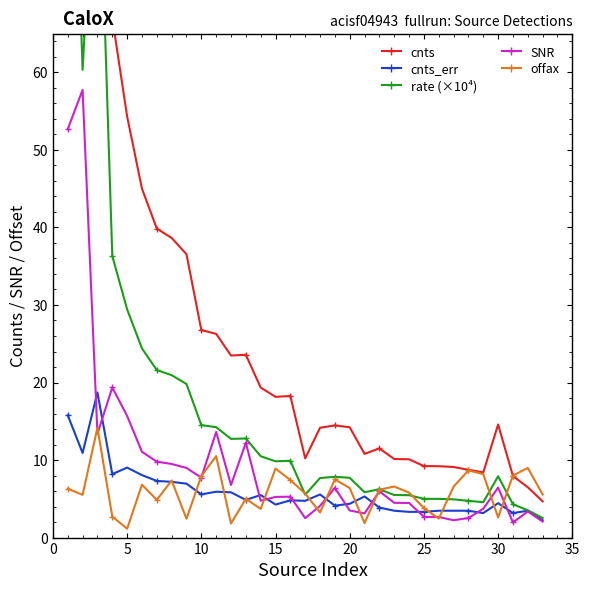

The cnts_err series shows 5.6 at 10. True or false?

True